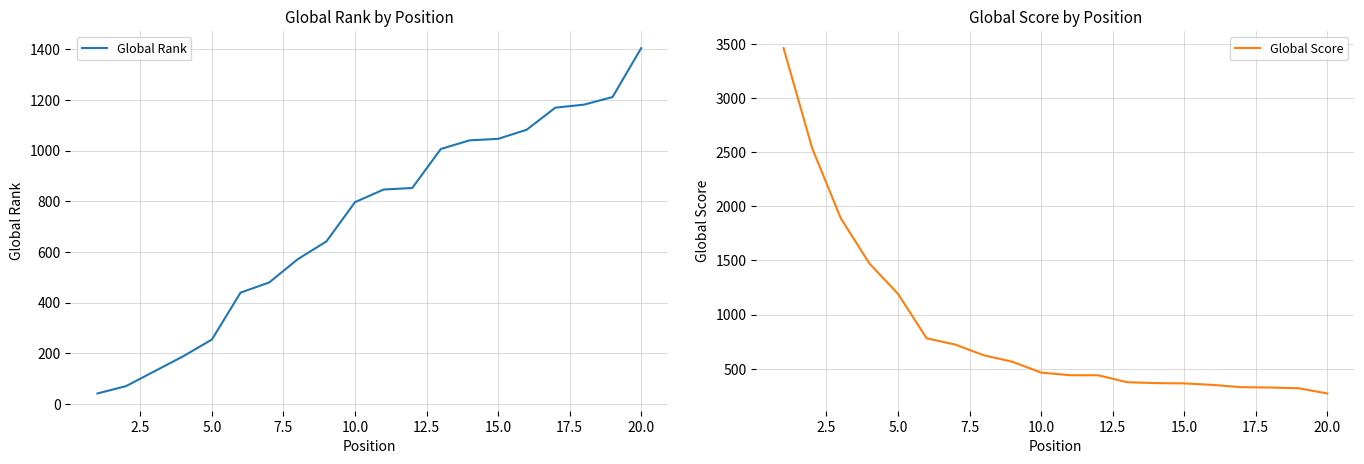

What is the highest value of the Global Rank series?

1404